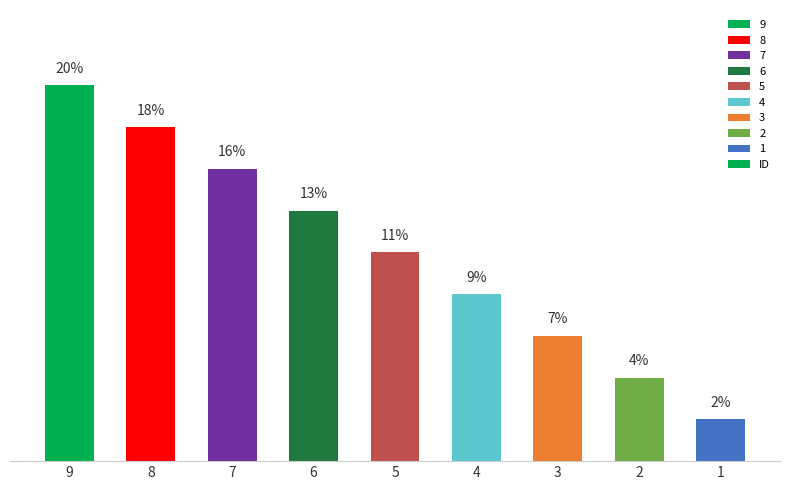

Reading right to left, what are all the values shown in this chart?

2.2	4.4	6.7	8.9	11.1	13.3	15.6	17.8	20.0